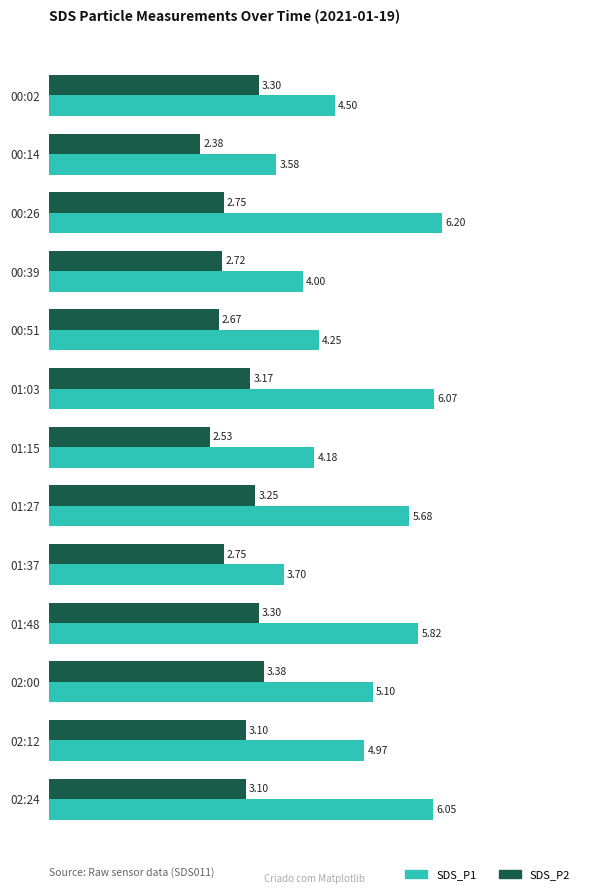

At which category is the sum across all series the highest?

01:03